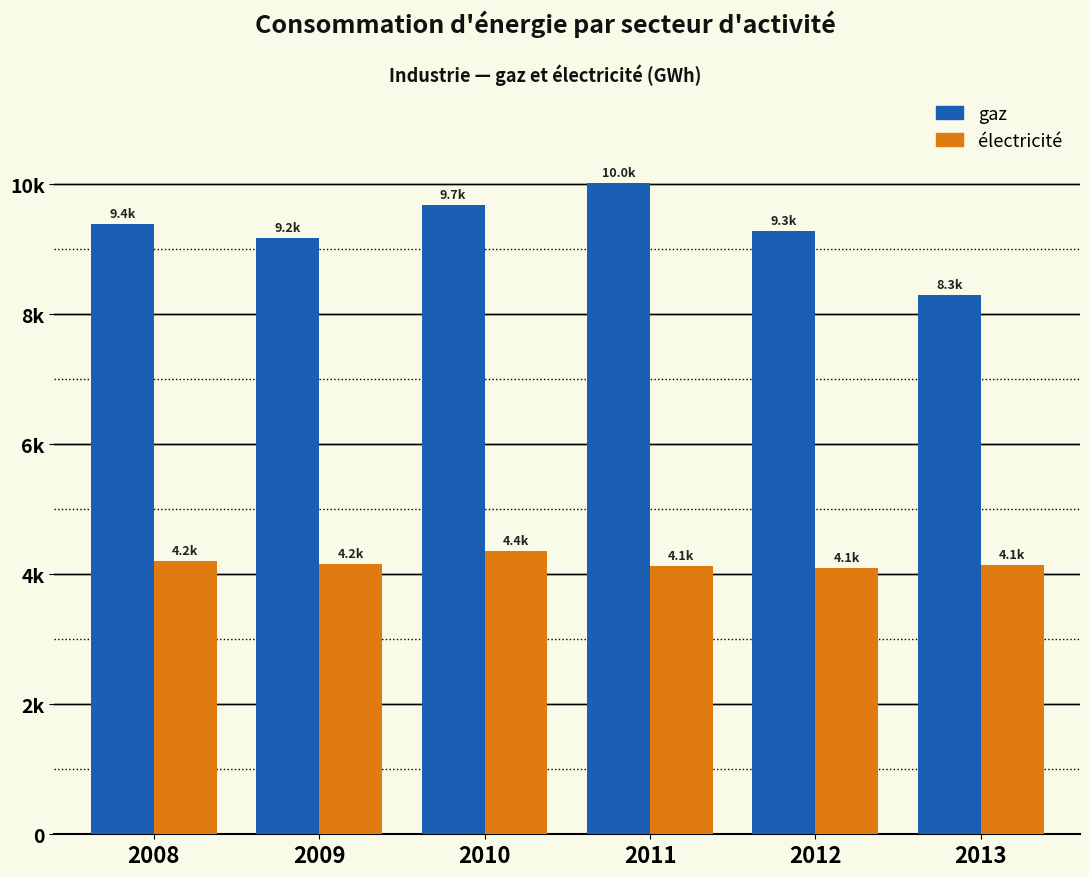

What is the sum of all électricité values?

25096.1